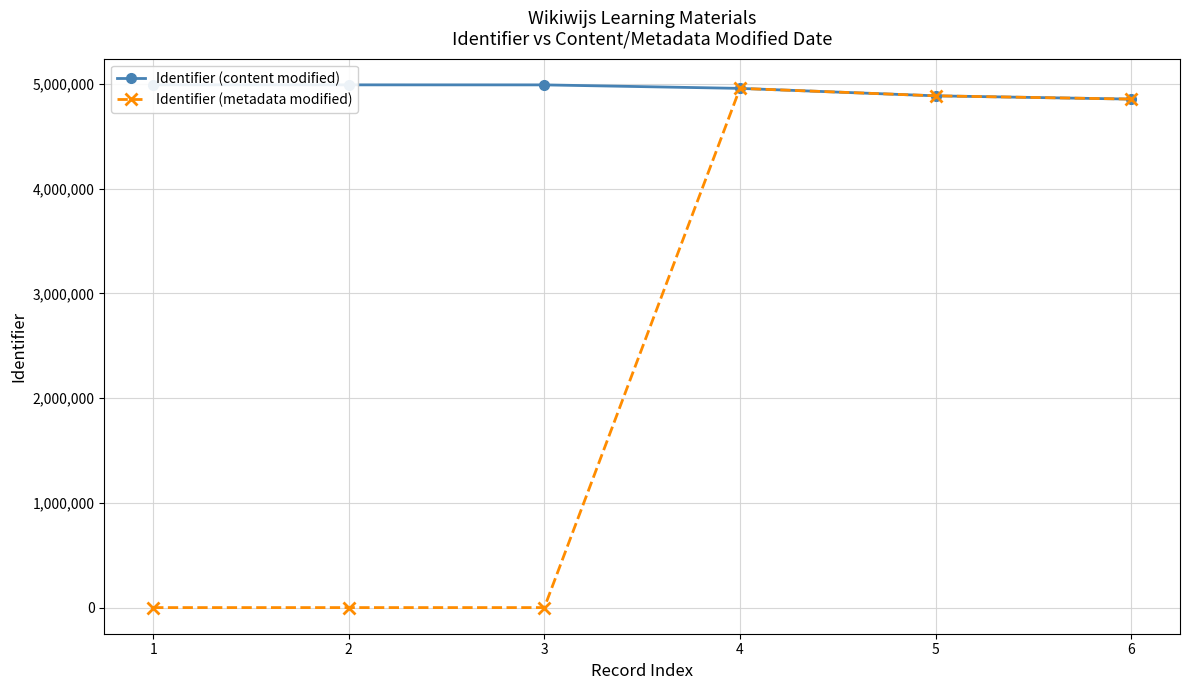

The value of Identifier (metadata modified) at 4 is 4959208. True or false?

True